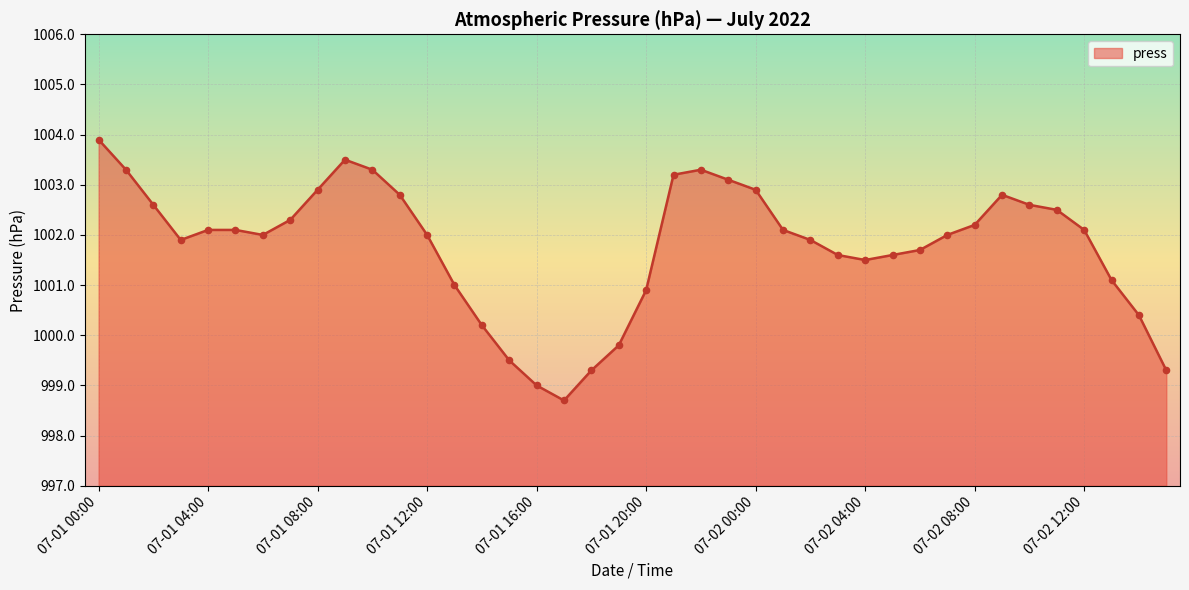

What is the difference between the maximum and minimum values?

5.2